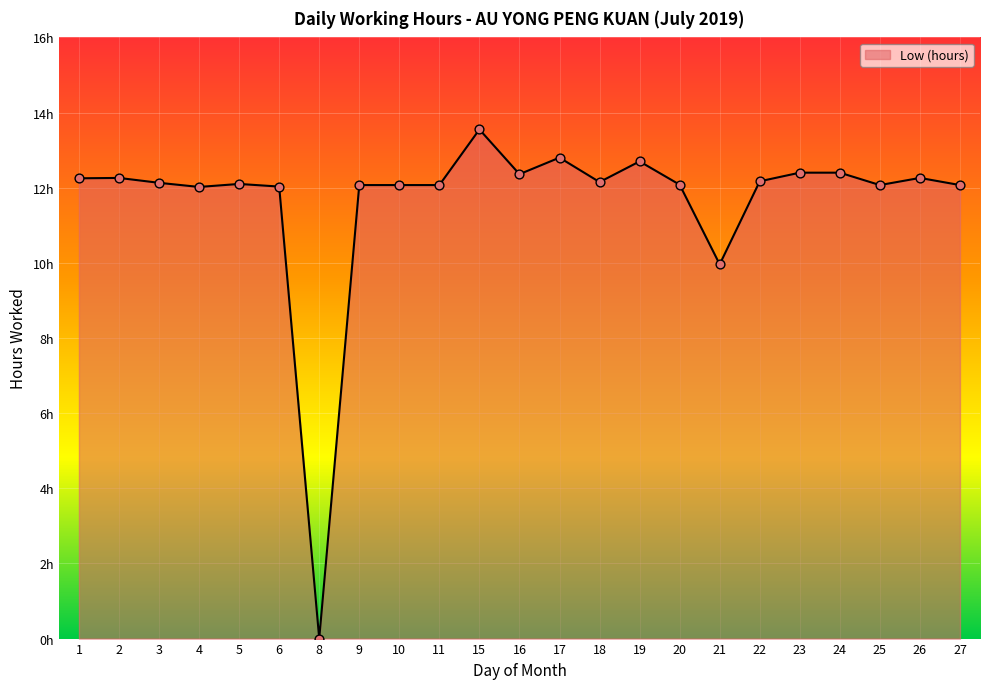

Which has a higher value, 15 or 20?

15